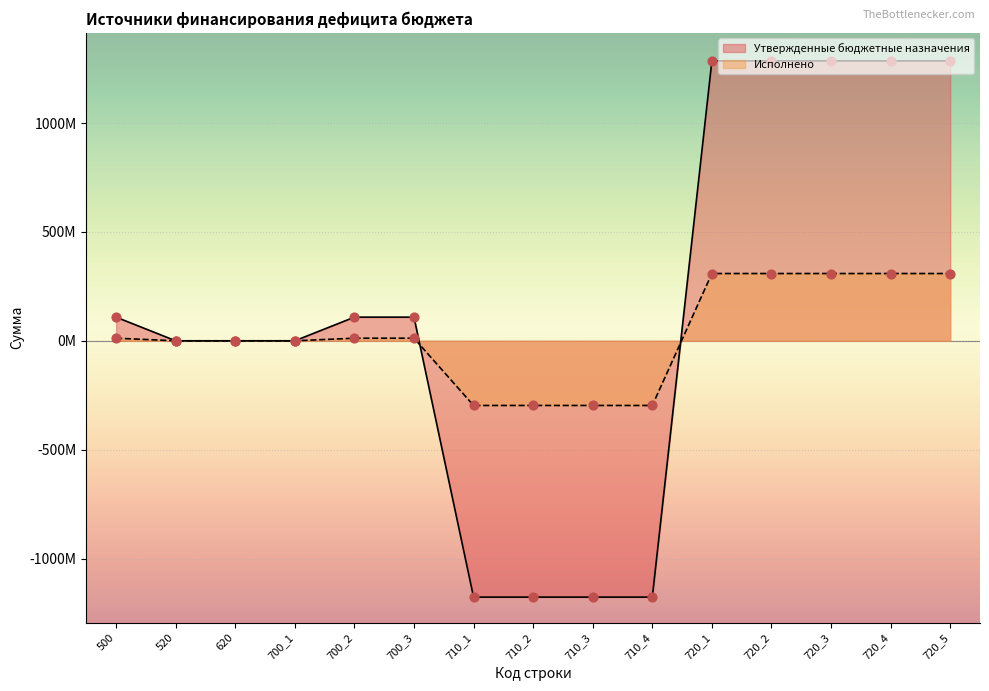

Which series contains the highest Y value?

Утвержденные бюджетные назначения